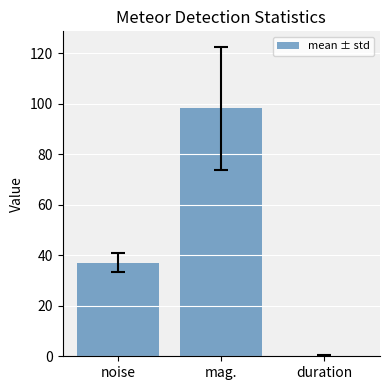

What is the maximum value shown in the chart?

98.3